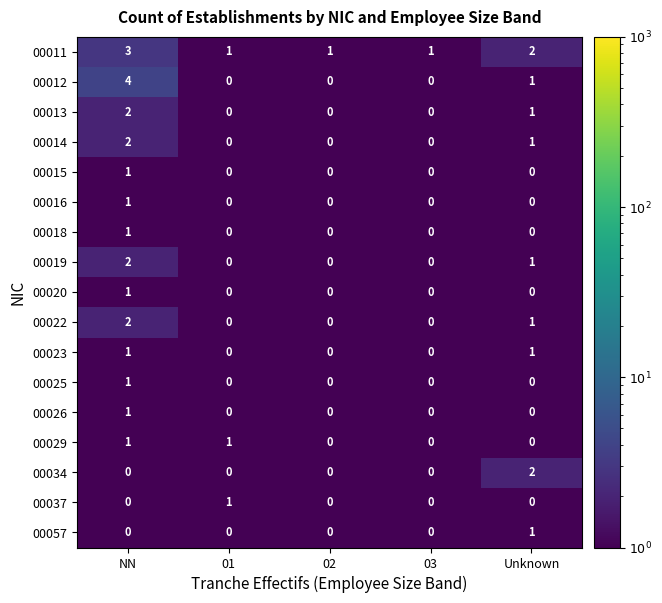

The 00015 series shows 0 at 01. True or false?

True